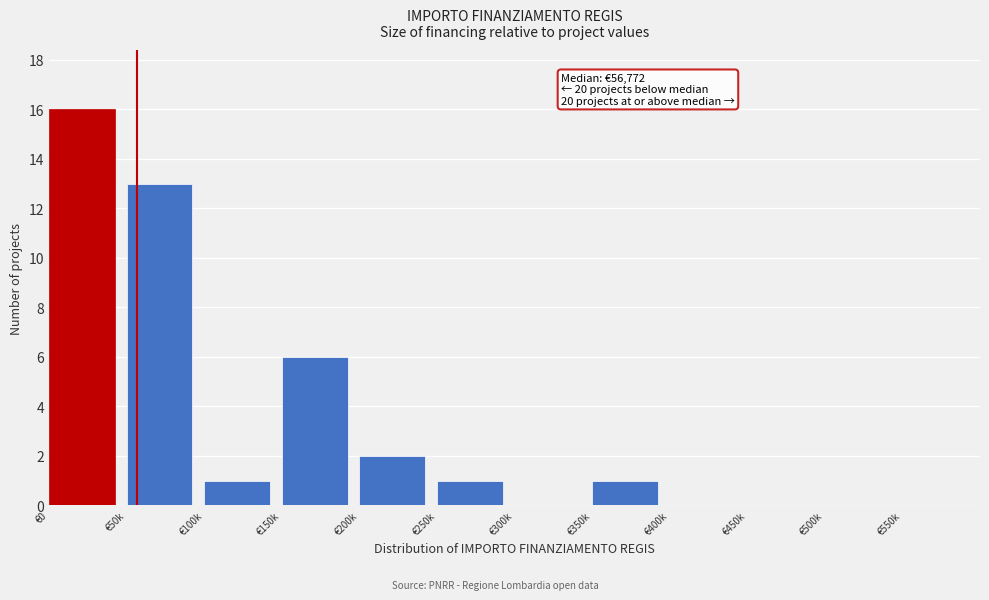

Reading left to right, what are all the values shown in this chart?

€0=16	€50k=13	€100k=1	€150k=6	€200k=2	€250k=1	€300k=0	€350k=1	€400k=0	€450k=0	€500k=0	€550k=0